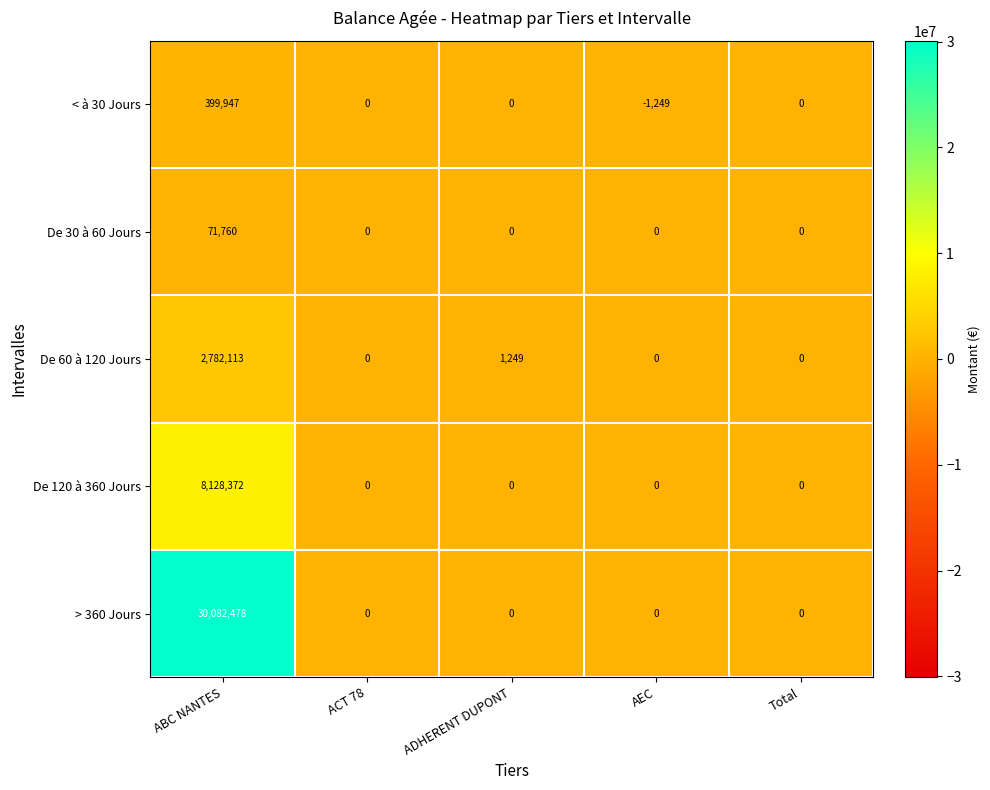

List the series in order of their peak value, highest first.

> 360 Jours, De 120 à 360 Jours, De 60 à 120 Jours, < à 30 Jours, De 30 à 60 Jours